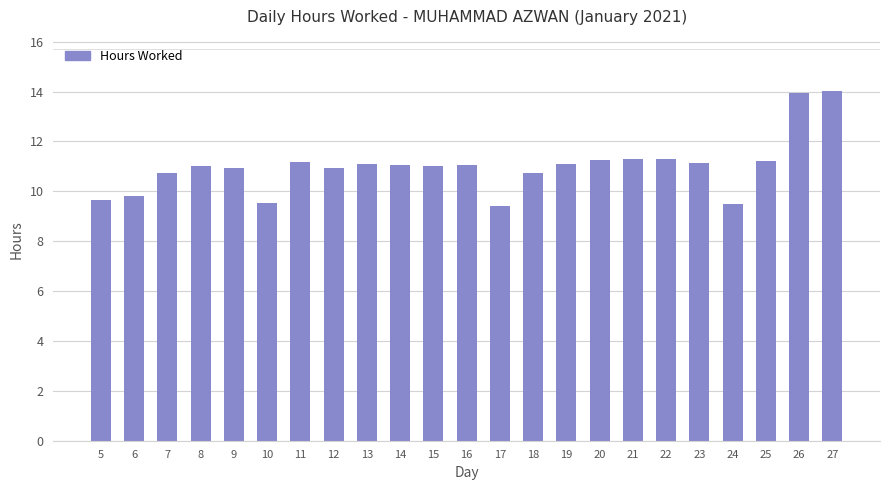

What is the sum of the values at 9 and 15?

22.0